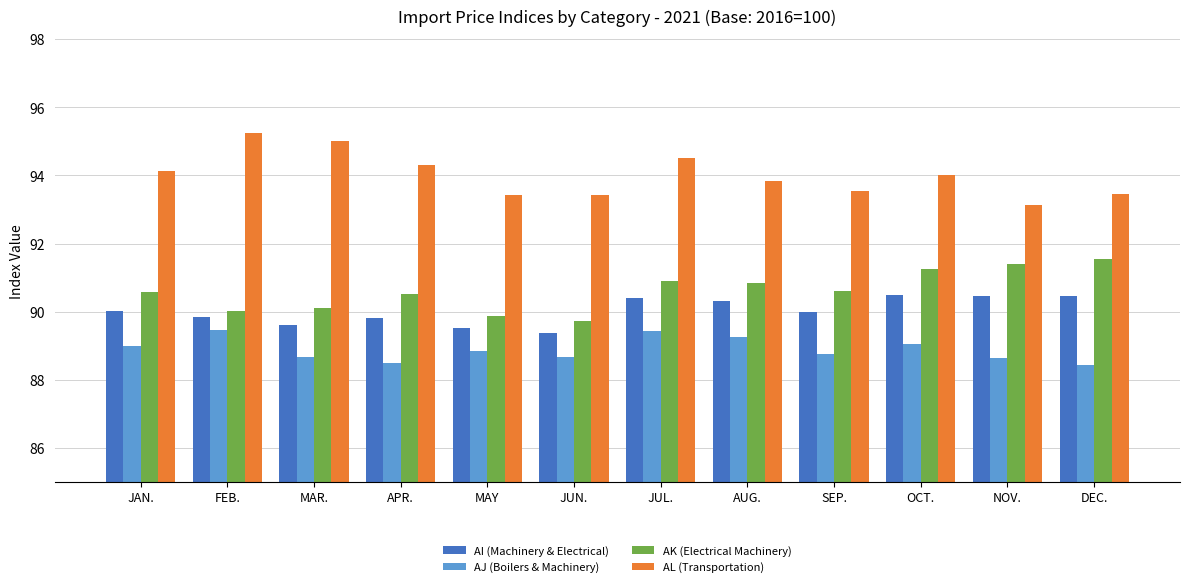

Where does the AL (Transportation) series first go above 94?

JAN.